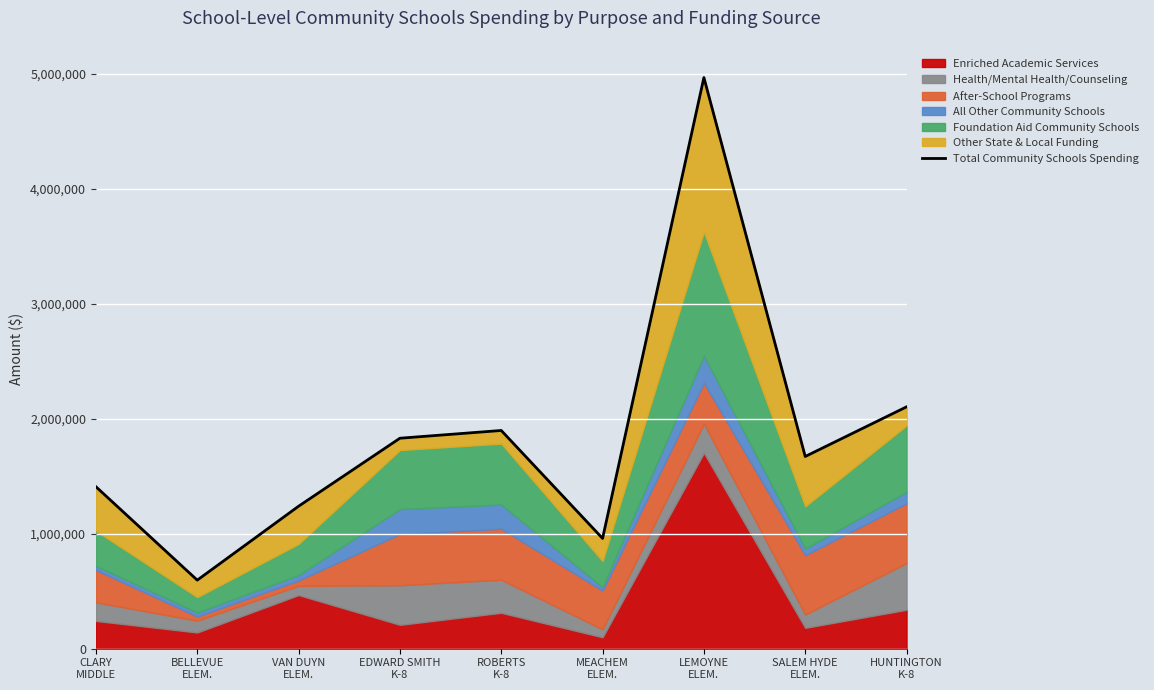

Is it true that the value at VAN DUYN
ELEM. is 1919955?

False